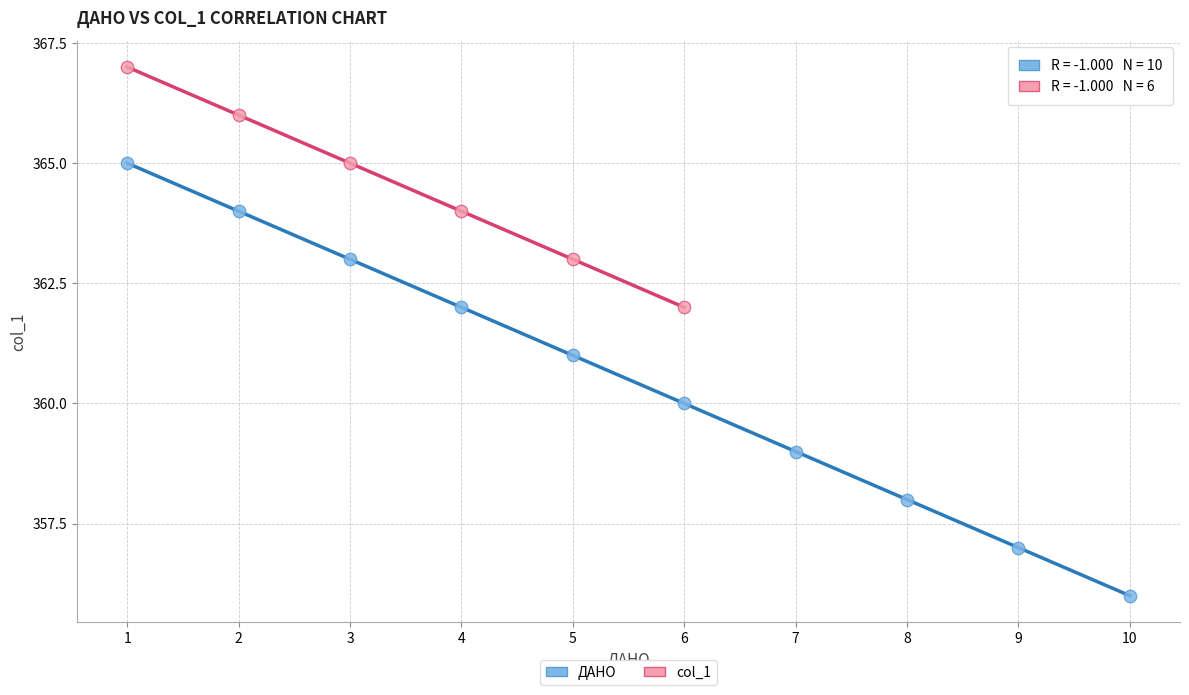

Which series has the widest spread of Y values?

ДАНО